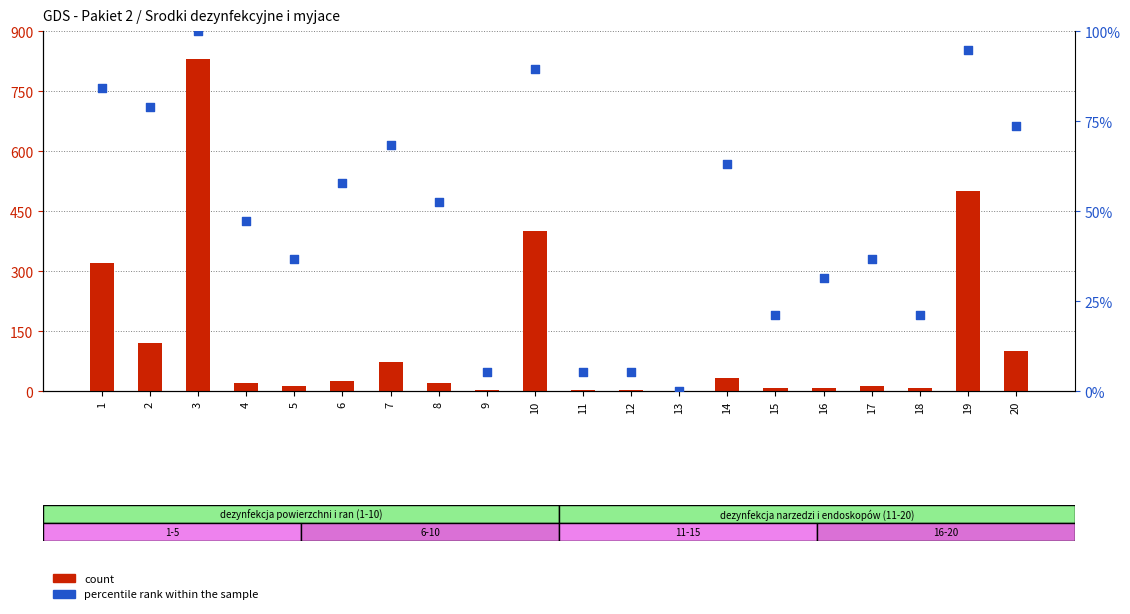

Which series contains the lowest Y value?

percentile rank within the sample